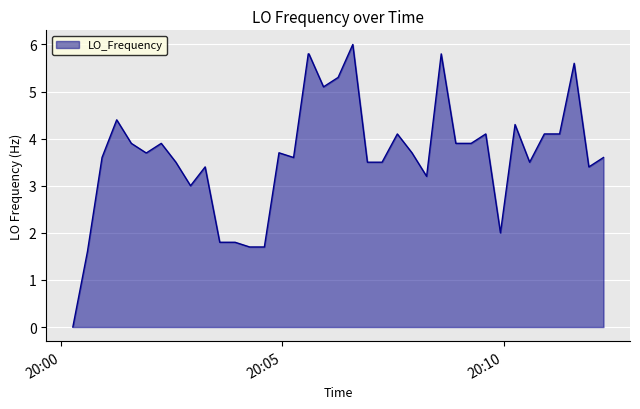

What is the difference between the maximum and minimum values?

6.0